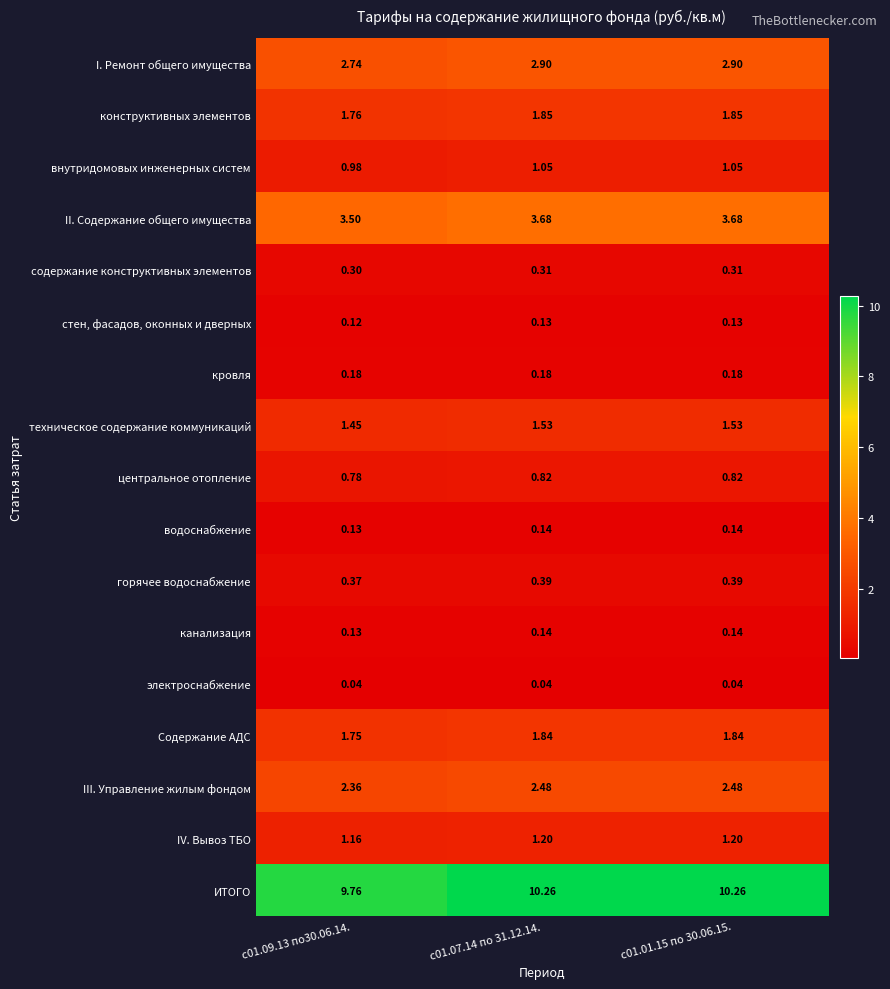

Which series has the largest total across all categories?

ИТОГО